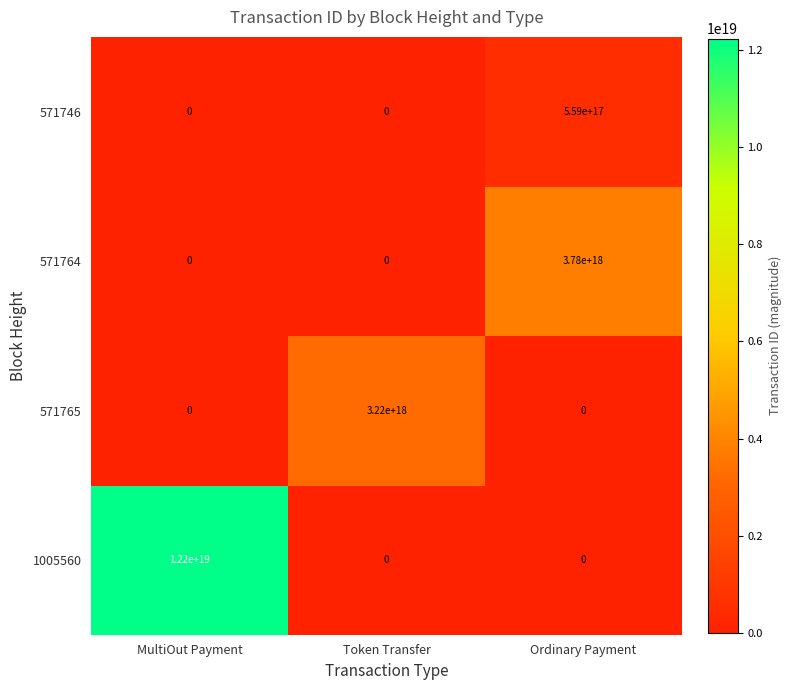

Which series has the largest range (max minus min)?

1005560